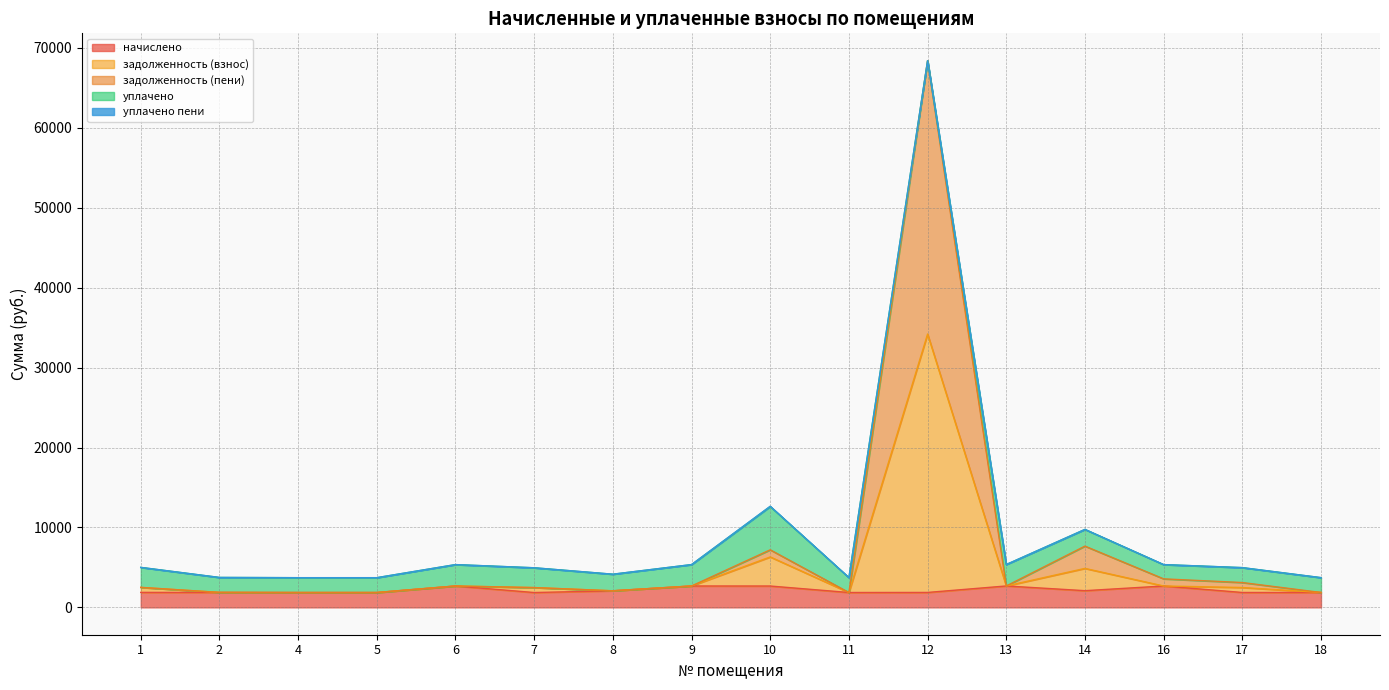

The задолженность (взнос) series shows 1506.1 at 13. True or false?

False